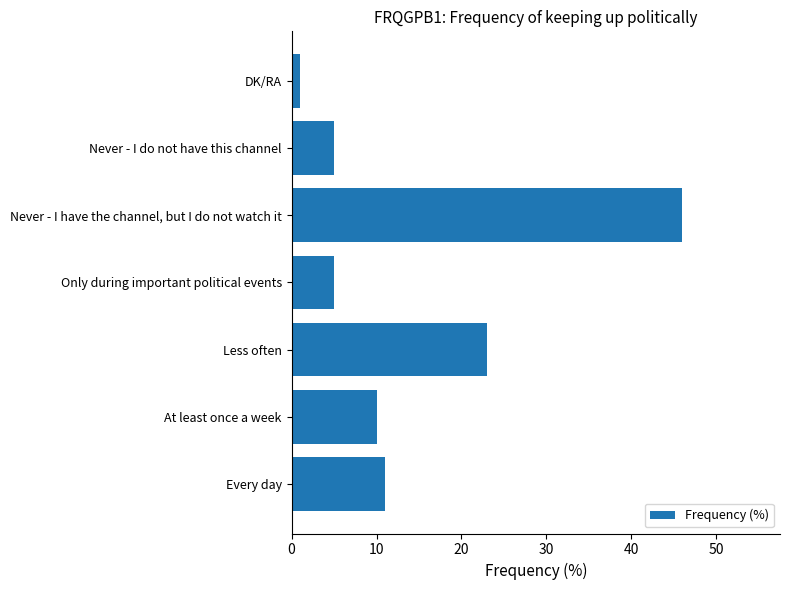

Between Never - I have the channel, but I do not watch it and Only during important political events, which is larger?

Never - I have the channel, but I do not watch it